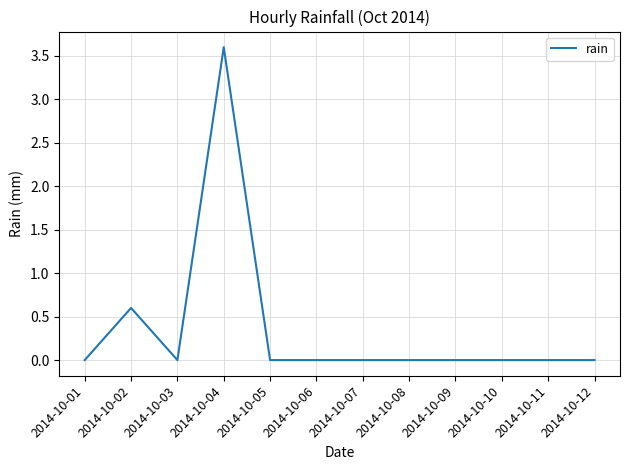

What is the sum of all values?

4.2